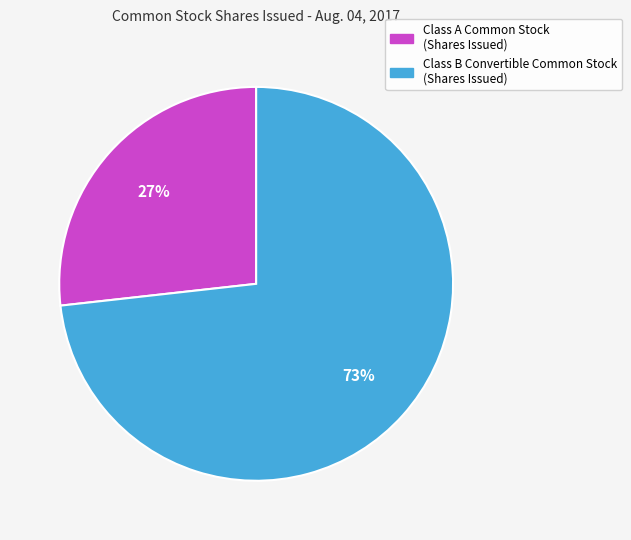

How many segments does this pie chart have?

2